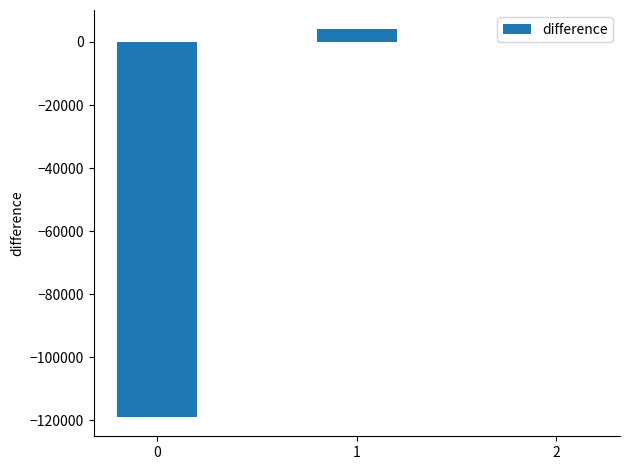

What is the change in value from 1 to 2?

-4072.1